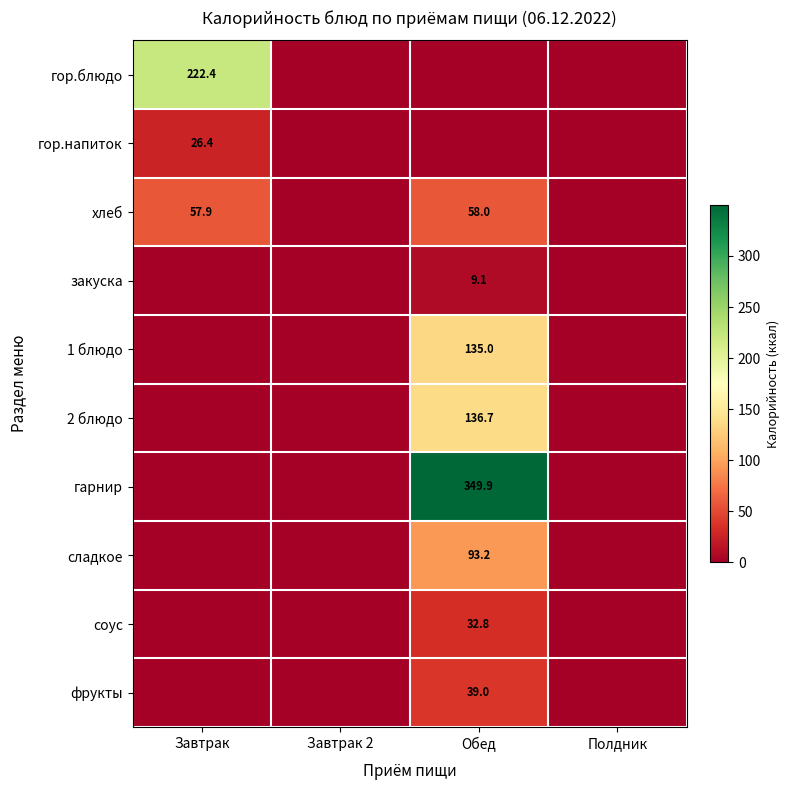

The хлеб series shows 58.0 at Обед. True or false?

True